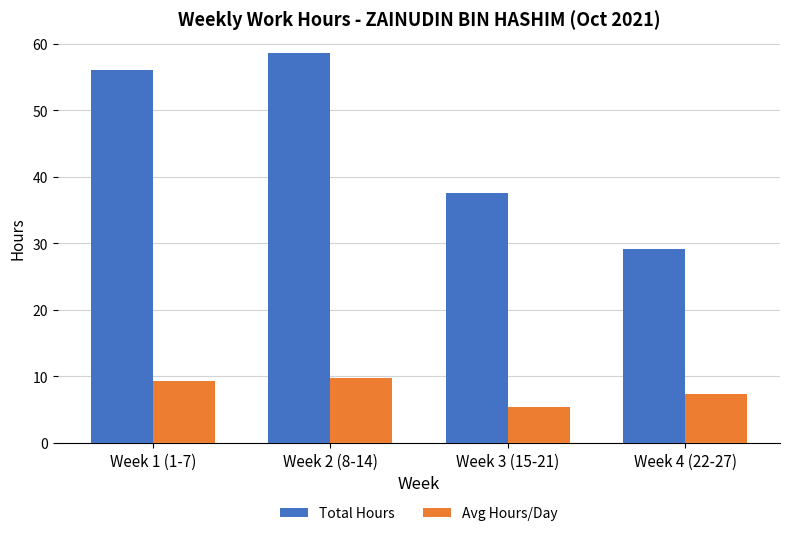

Which series has the largest range (max minus min)?

Total Hours